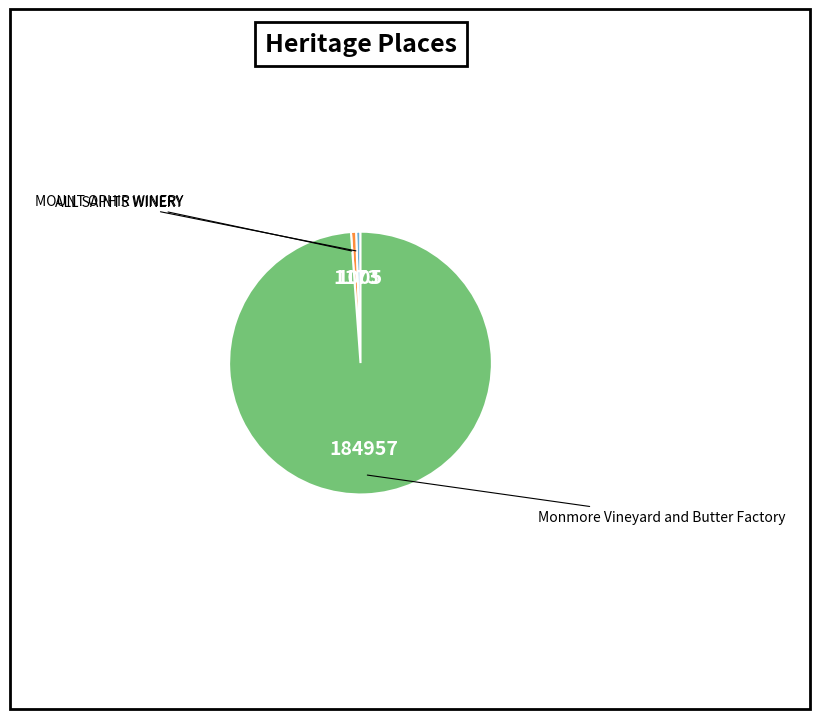

What is the change in value from MOUNT OPHIR WINERY to ALL SAINTS WINERY?

+168